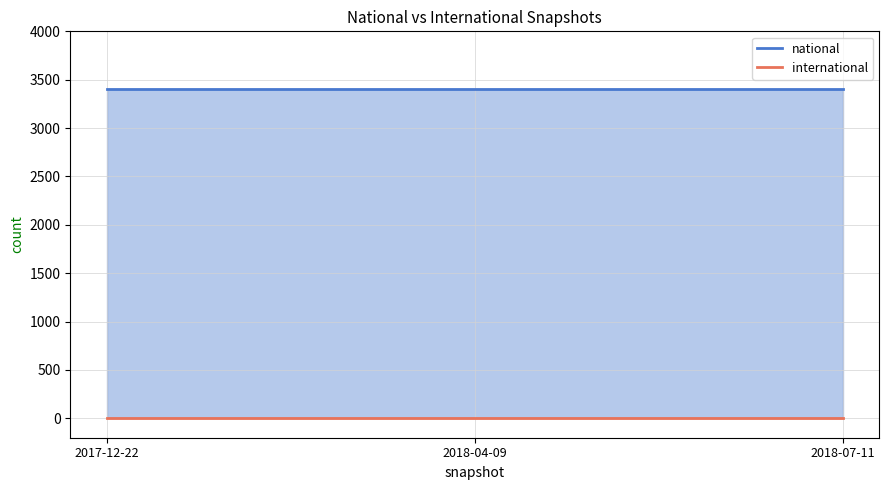

Reading left to right, list all the values displayed in this chart.

national: 2017-12-22=3409	2018-04-09=3409	2018-07-11=3409
international: 2017-12-22=0	2018-04-09=0	2018-07-11=0